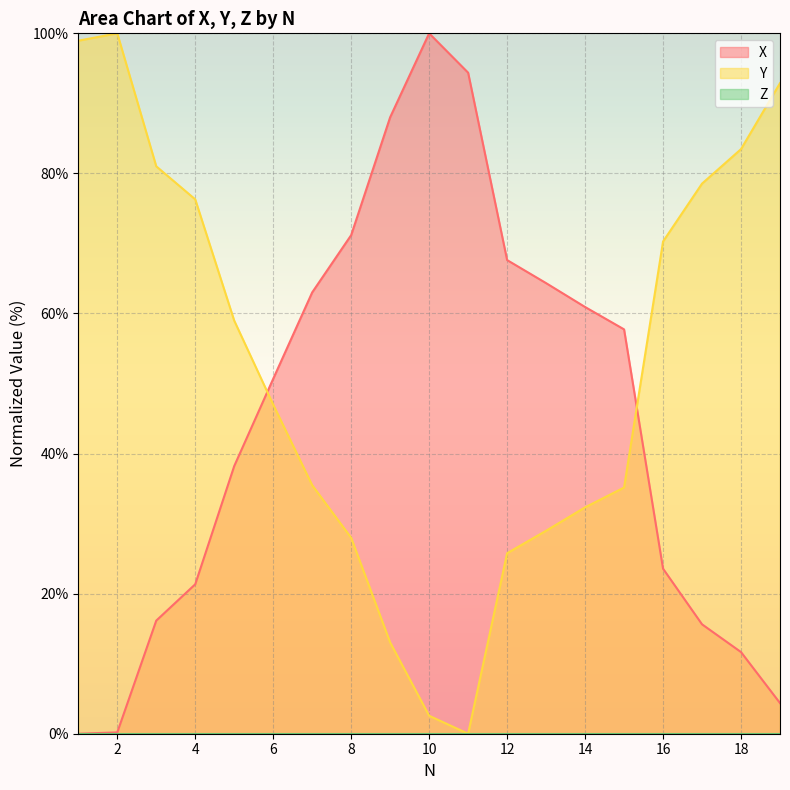

At which label is Y closest to 50?

6